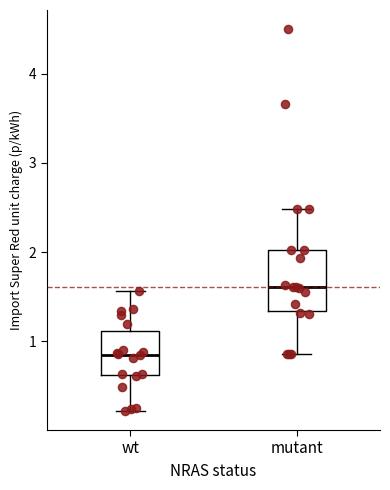

Reading left to right, read every box against the y-axis: the position of its median line, the range the box covers, and the ends of its whiskers. The values are not printed on the chart, so give them approximately, as read against the axis.

wt: median 0.8, box 0.6 to 1.1, whiskers 0.2 to 1.6
mutant: median 1.6, box 1.3 to 2.0, whiskers 0.9 to 2.5